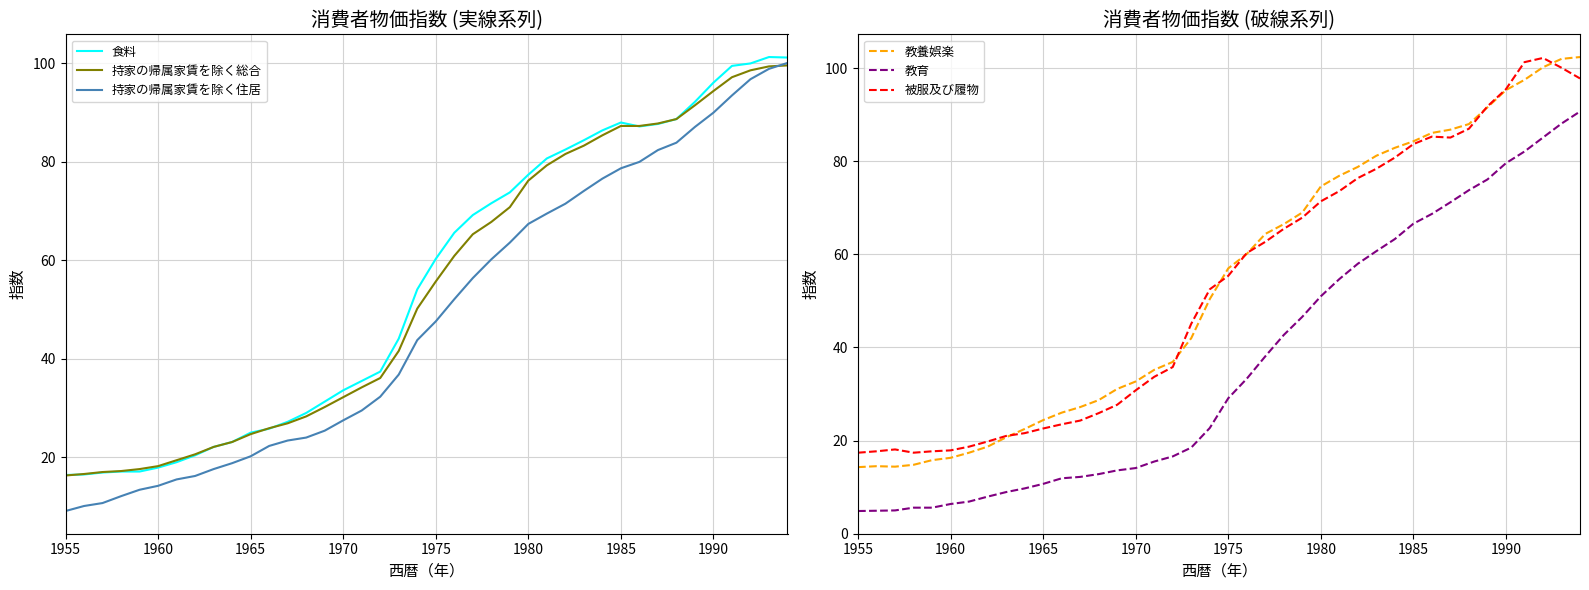

Which category has the lowest value in the 持家の帰属家賃を除く住居 series?

1955